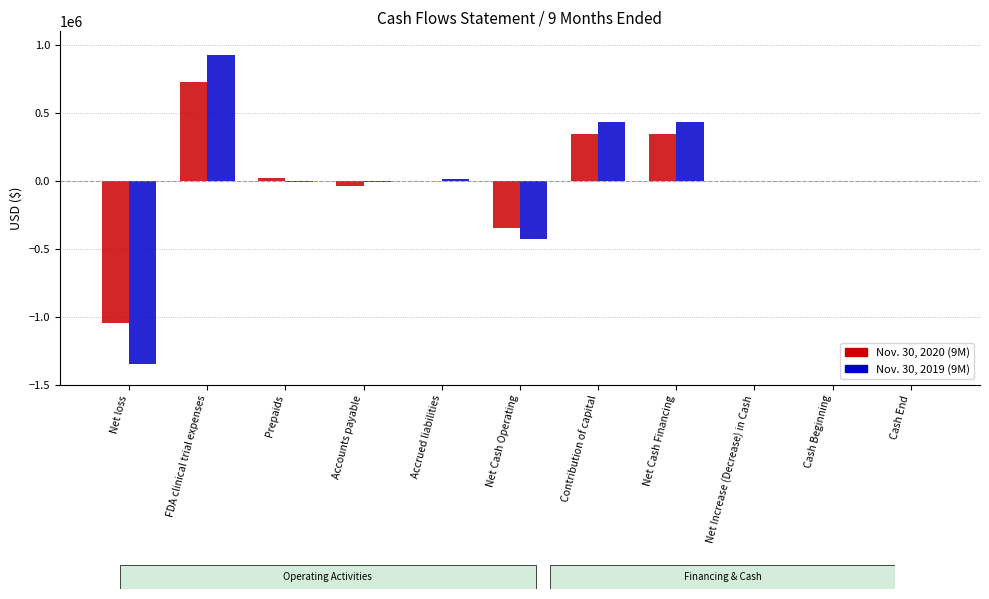

Are the bars grouped side by side (vs. stacked)?

Yes